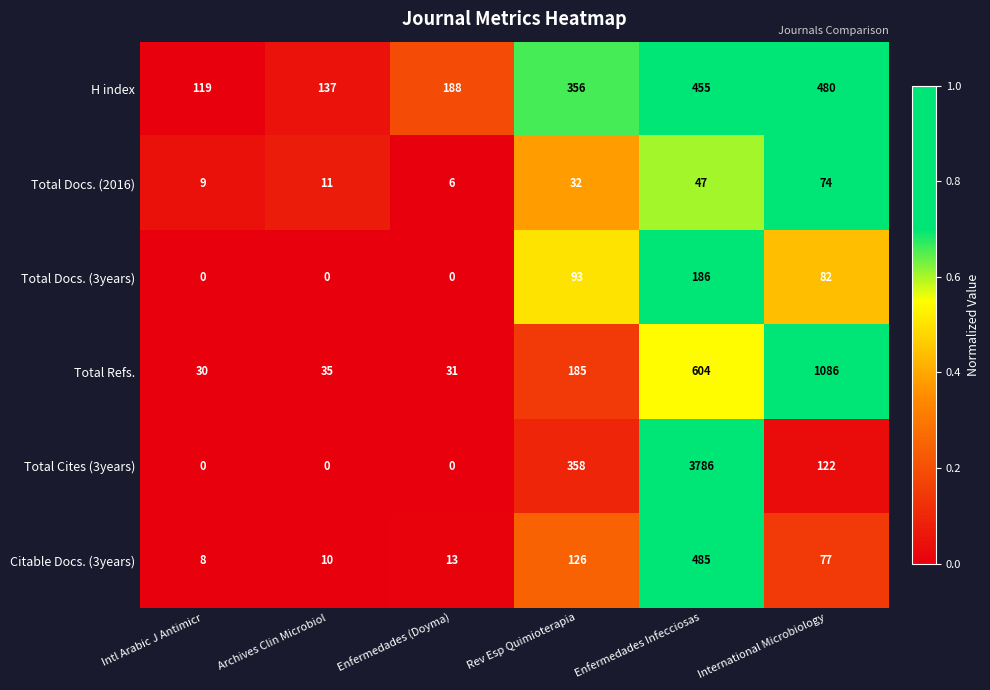

What is the average value of the Total Cites (3years) series?

711